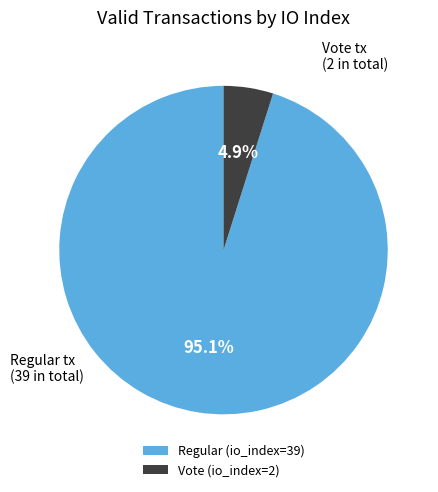

What is the largest slice in the pie chart?

Regular (io_index=39)